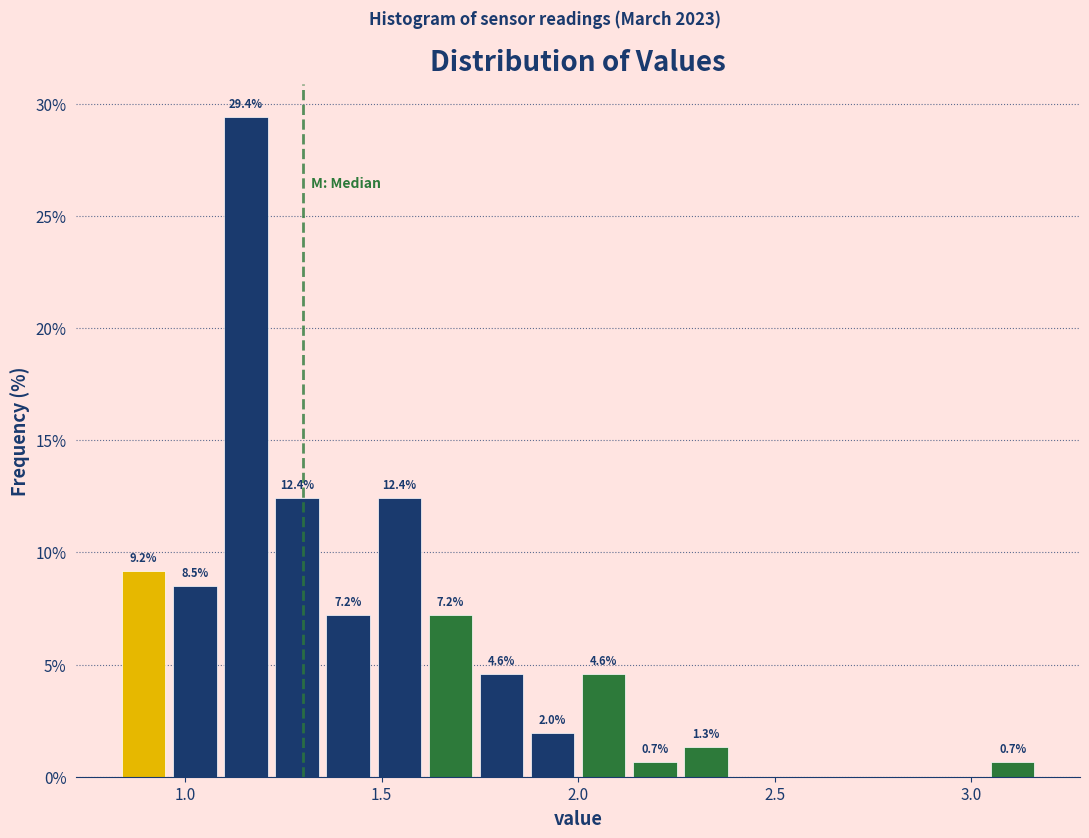

Read against the x-axis, roughly where is the centre of the tallest bar?

1.15